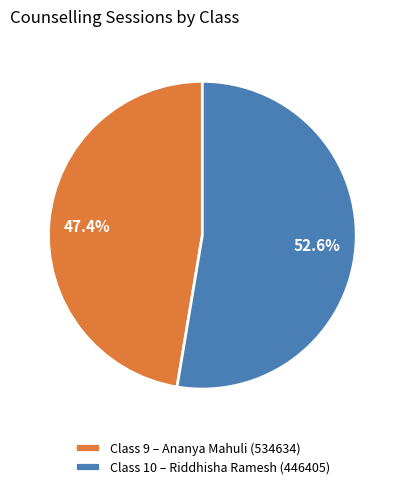

Which has a higher value, Class 9 – Ananya Mahuli (534634) or Class 10 – Riddhisha Ramesh (446405)?

Class 10 – Riddhisha Ramesh (446405)